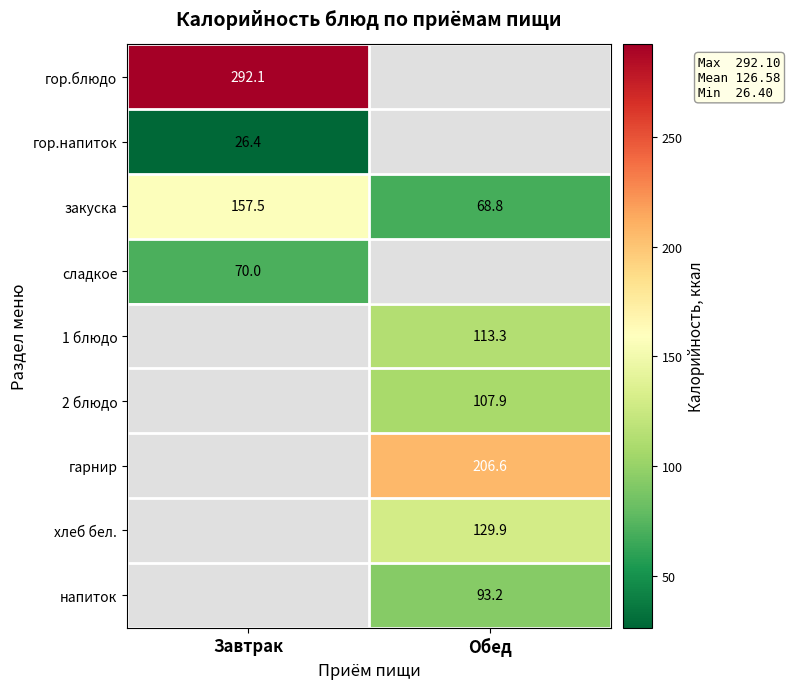

The гор.напиток series shows 26.4 at Завтрак. True or false?

True